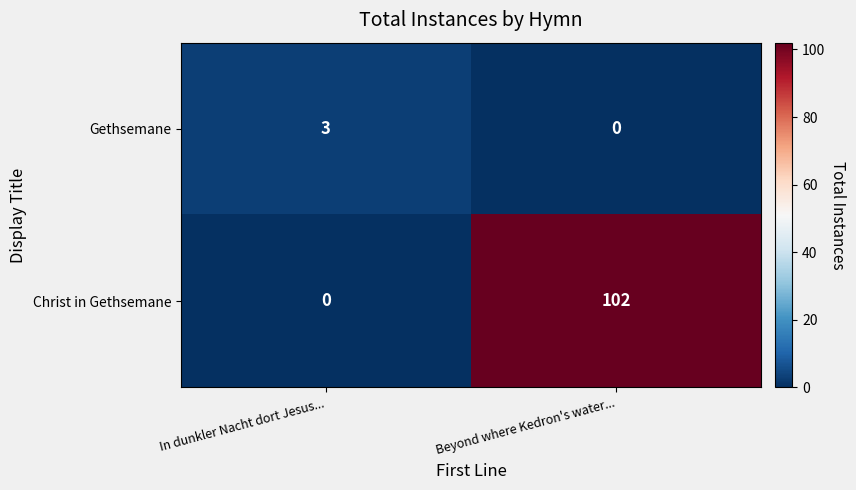

Reading right to left, list all the values displayed in this chart.

Gethsemane: 0	3
Christ in Gethsemane: 102	0